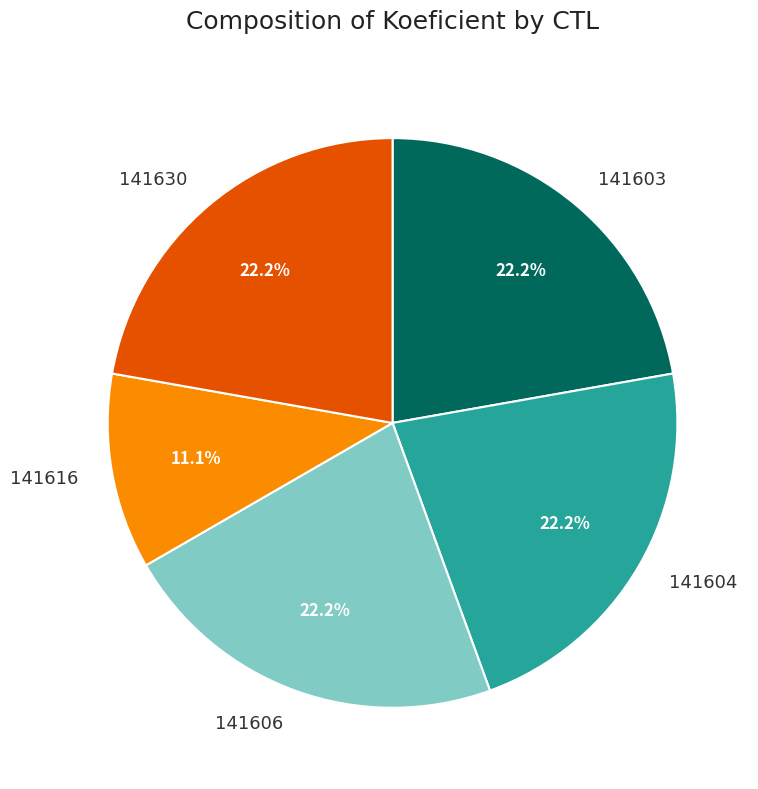

To the nearest percent, what portion does 141603 represent?

22%